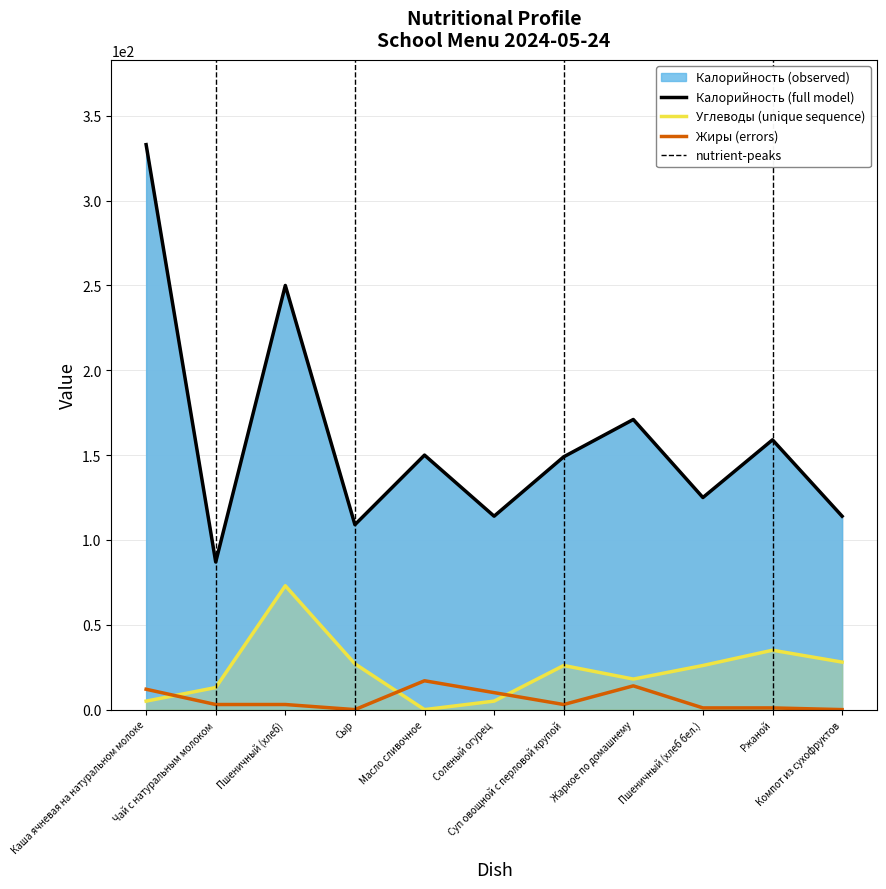

Read the Жиры value at Жаркое по домашнему.

14